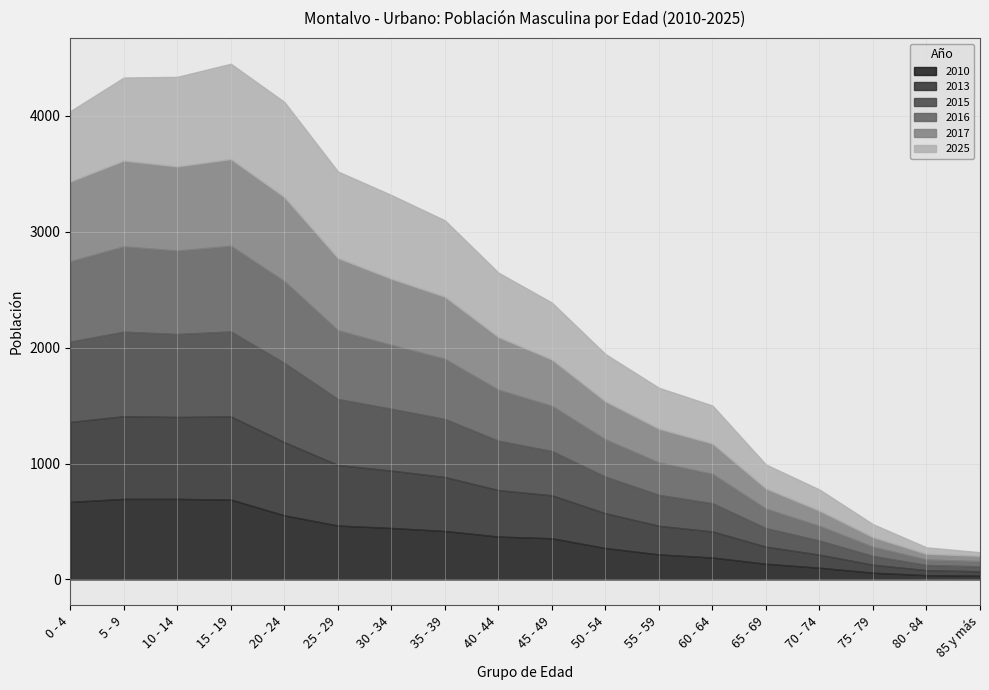

The value of 2013 at 60 - 64 is 225. True or false?

True